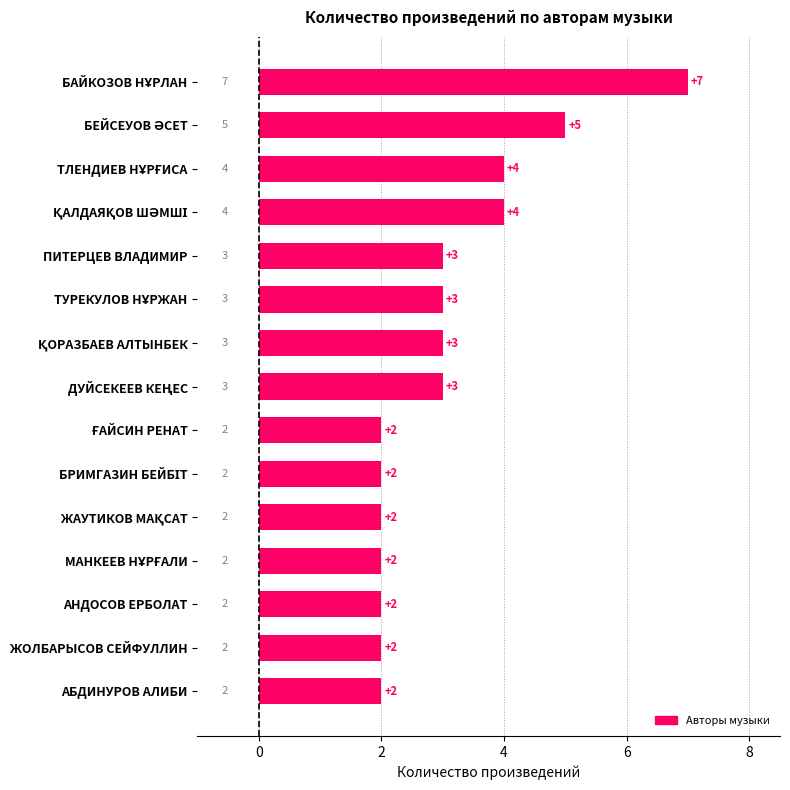

What is the smallest value displayed?

2